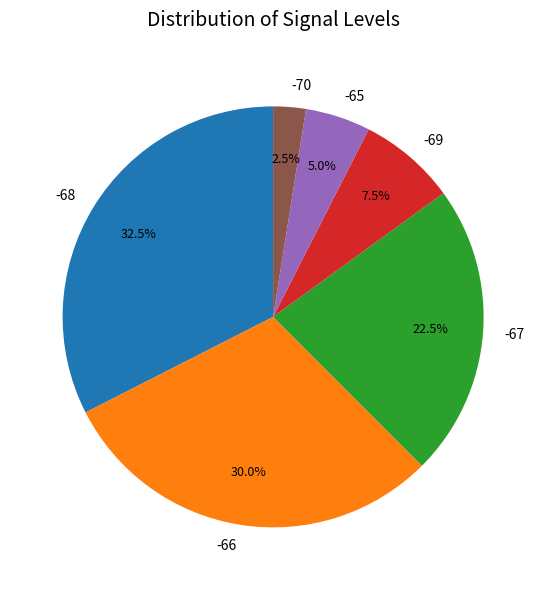

Do -69 and -70 together represent more than half of the pie?

No